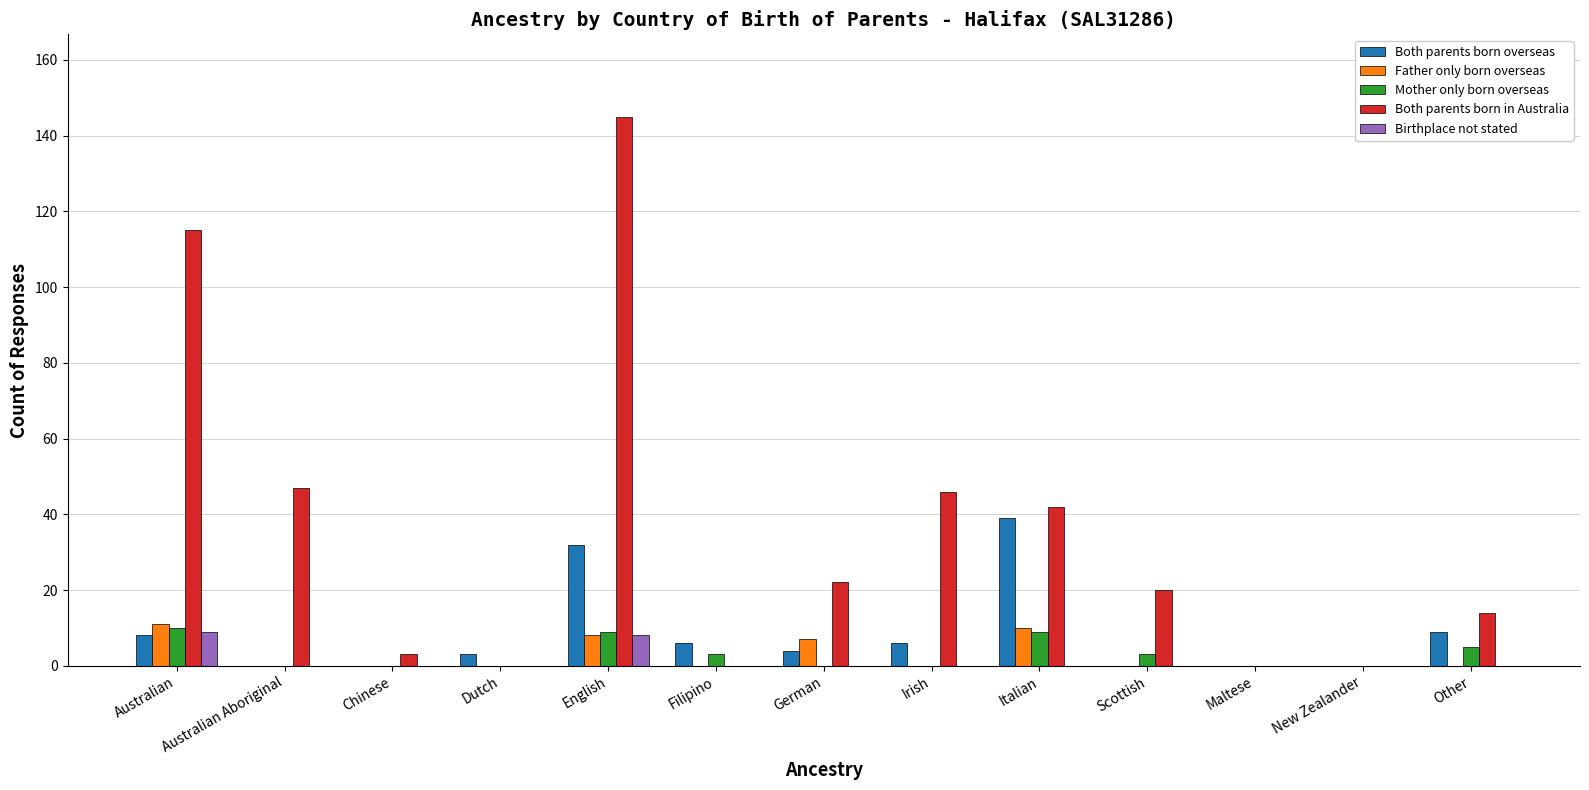

True or false: Both parents born in Australia has a value of 0 at New Zealander.

True